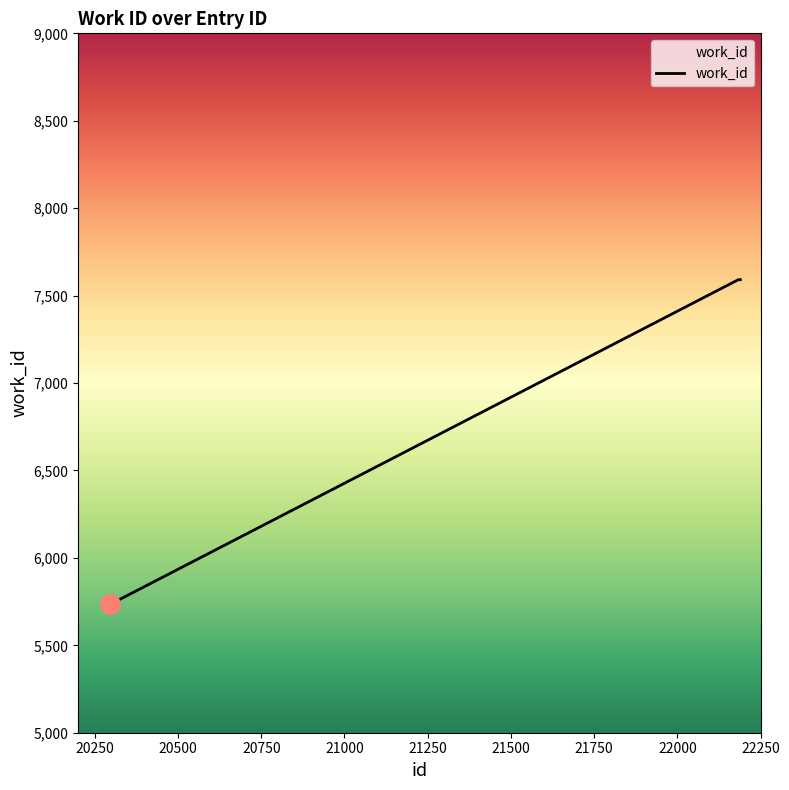

What is the minimum value shown in the chart?

5736